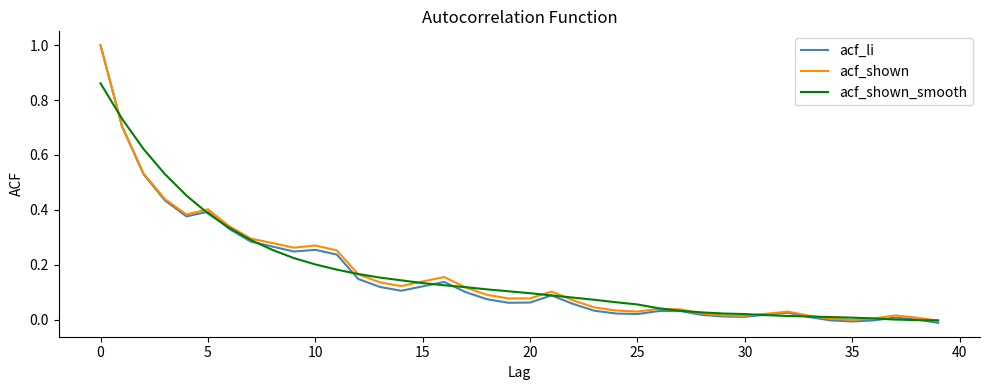

Which series has the widest spread of values?

acf_li